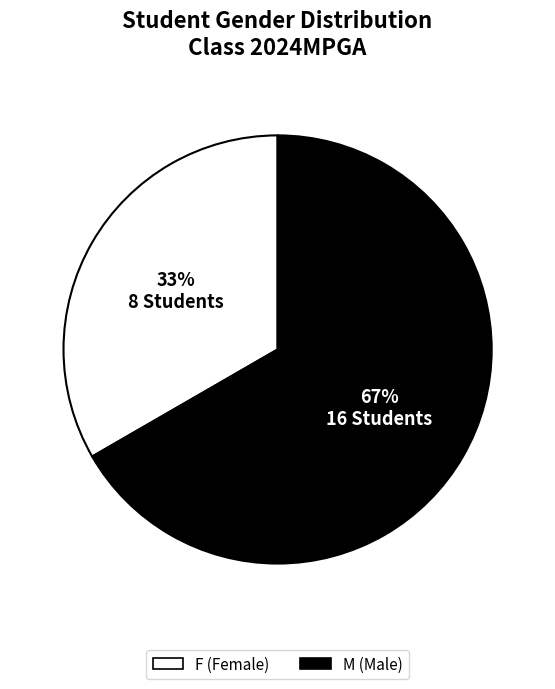

Is there any slice that represents more than half of the pie?

Yes